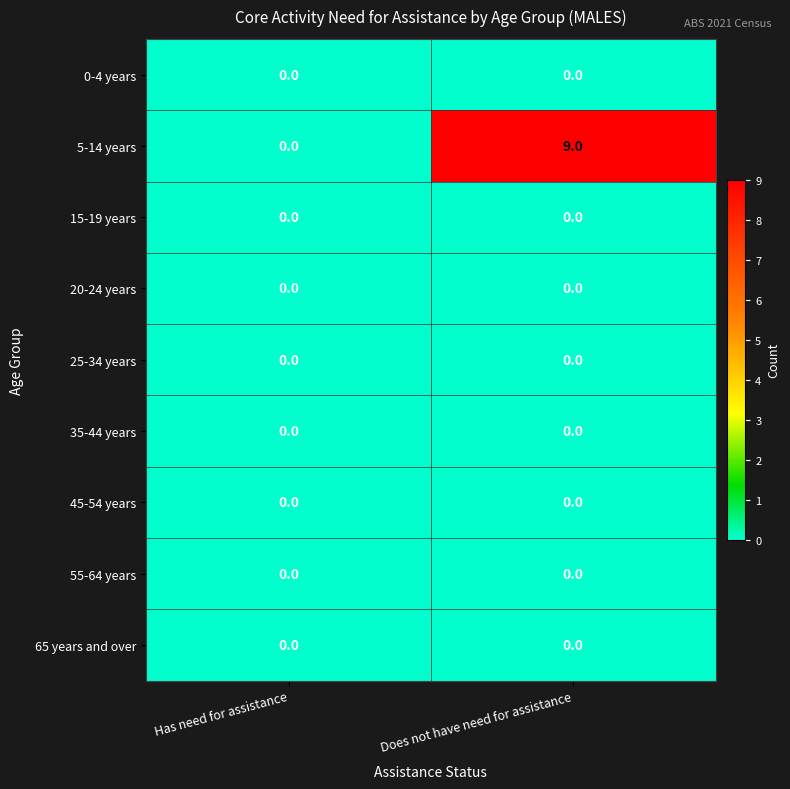

Which series changed the most between Has need for assistance and Does not have need for assistance?

5-14 years